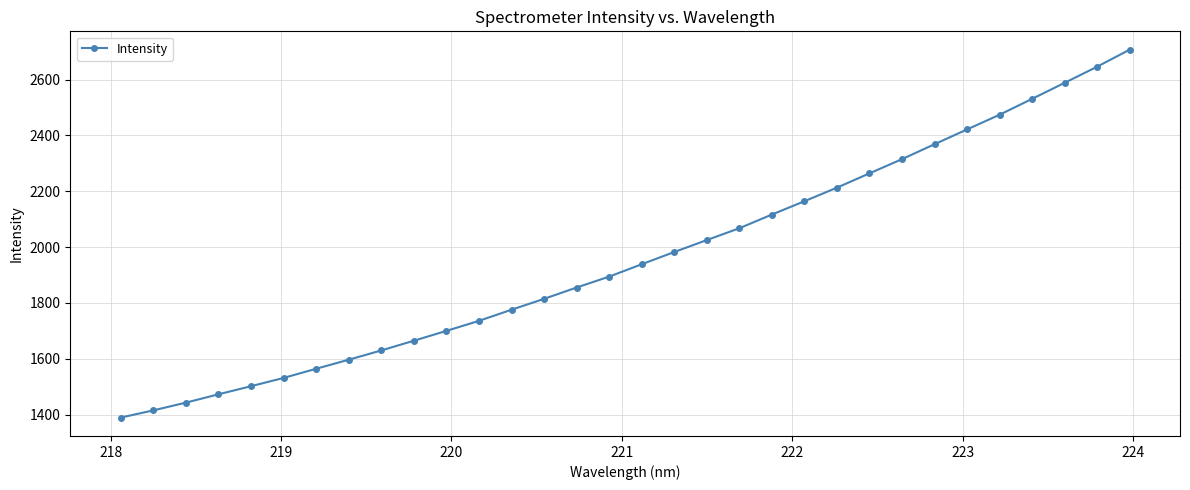

What is the sum of all values?

62802.3